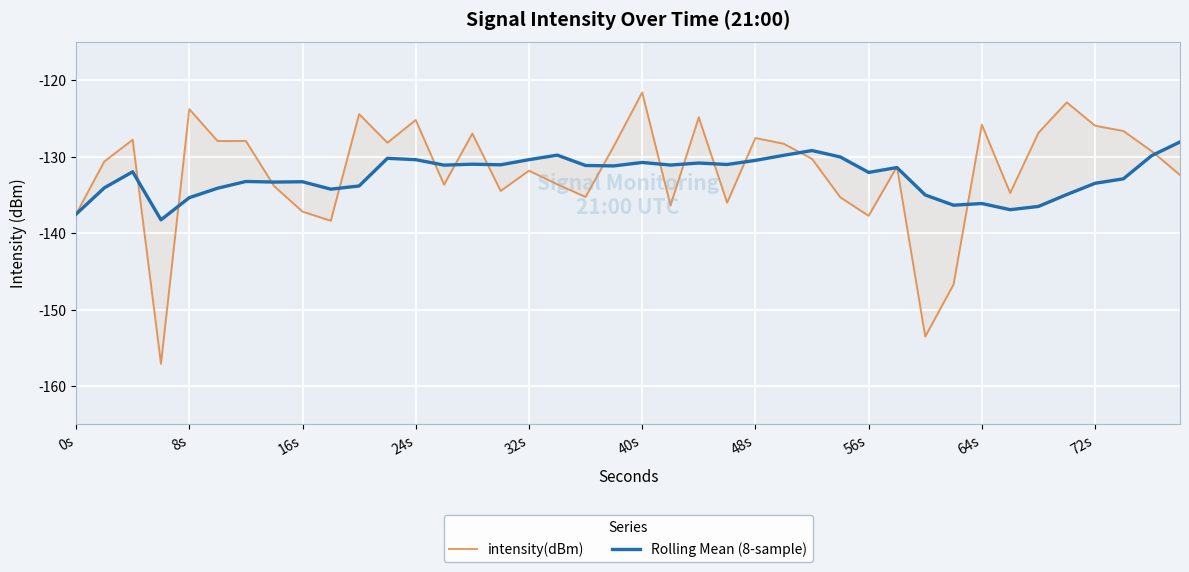

Which series has the largest range (max minus min)?

intensity(dBm)